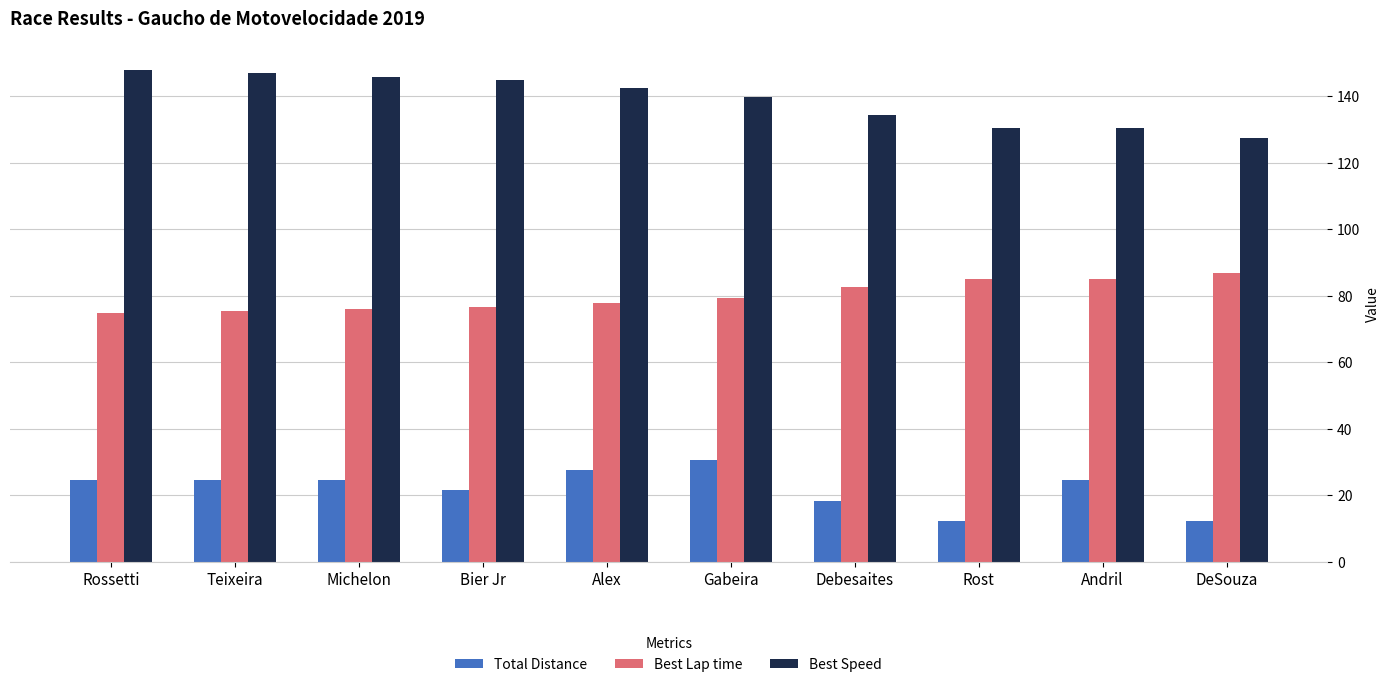

What are all the series names shown in the legend?

Total Distance, Best Lap time, Best Speed